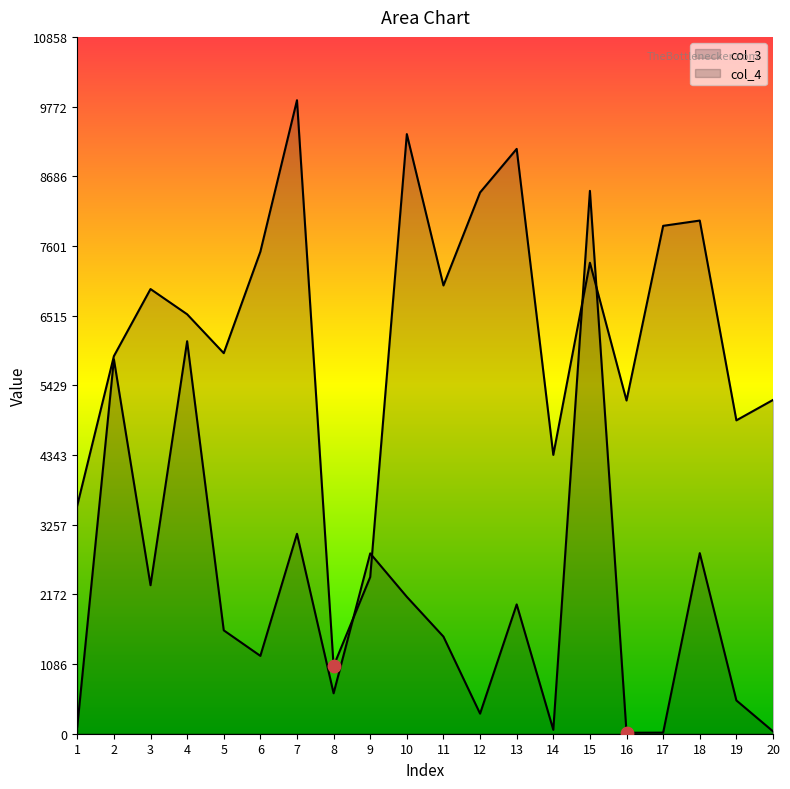

At how many categories does at least one series exceed 6250?

11